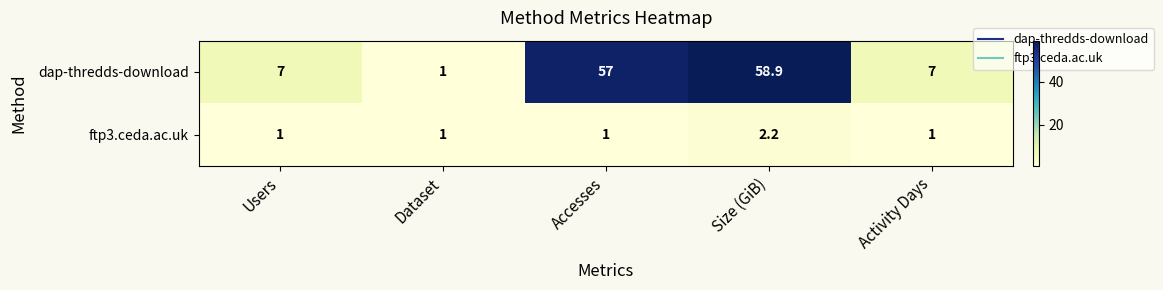

At which category is the sum across all series the highest?

Size (GiB)